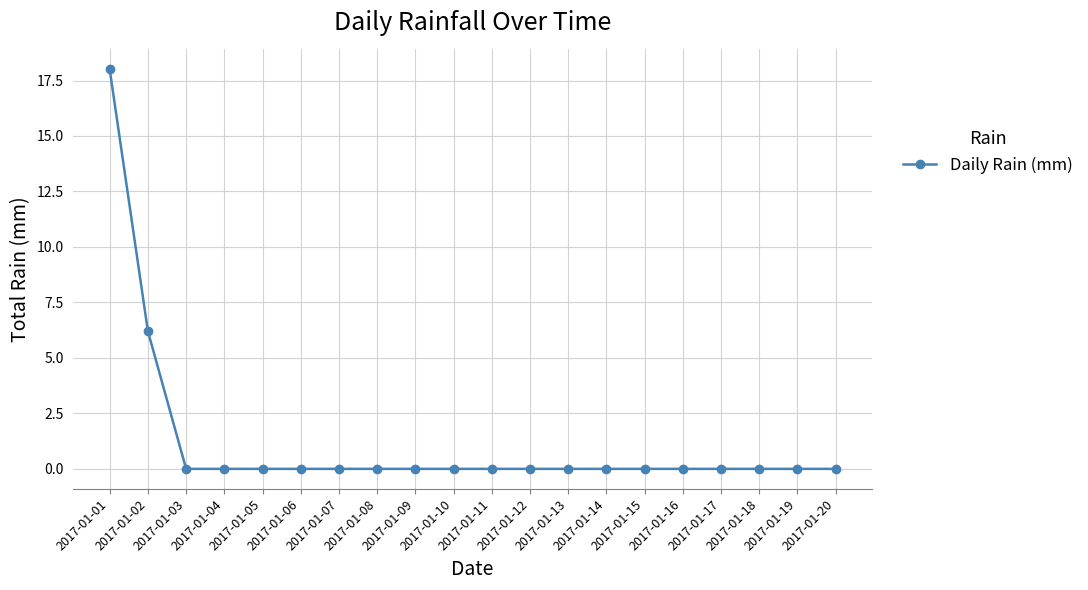

Count the number of categories in the chart.

20